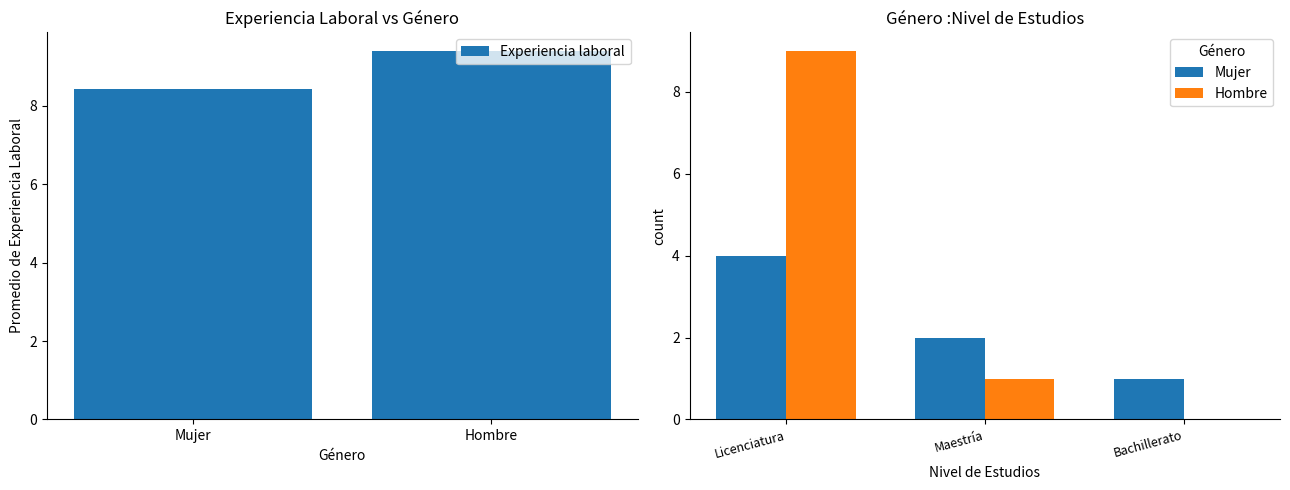

What value does the Experiencia laboral series have at Mujer?

8.4